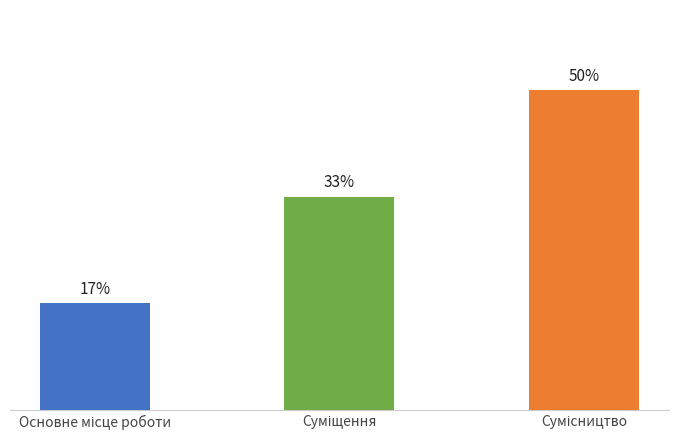

Are the bars horizontal?

No